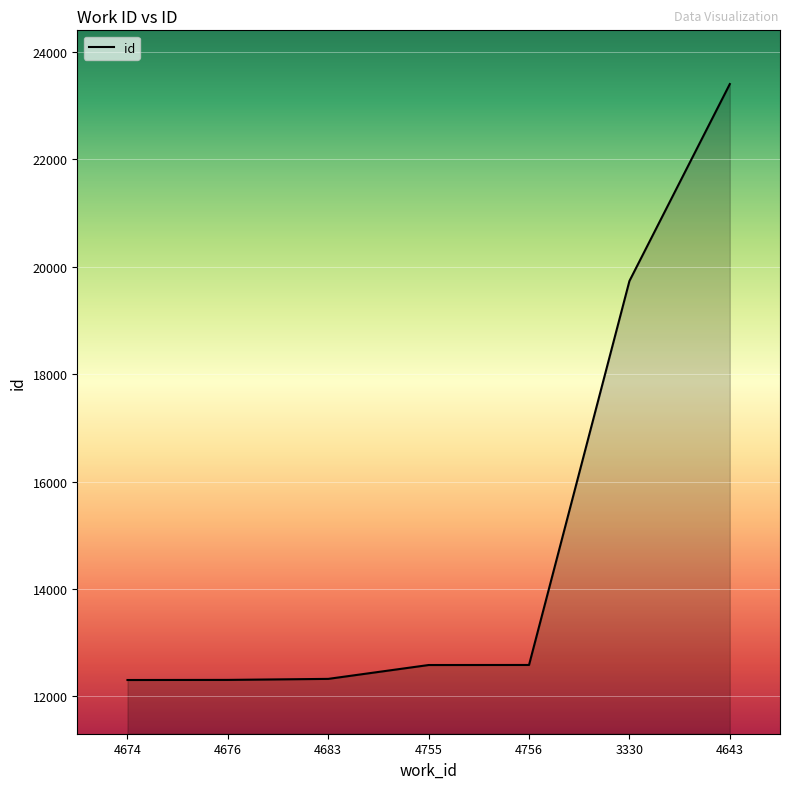

At which label is the value closest to 17853?

3330